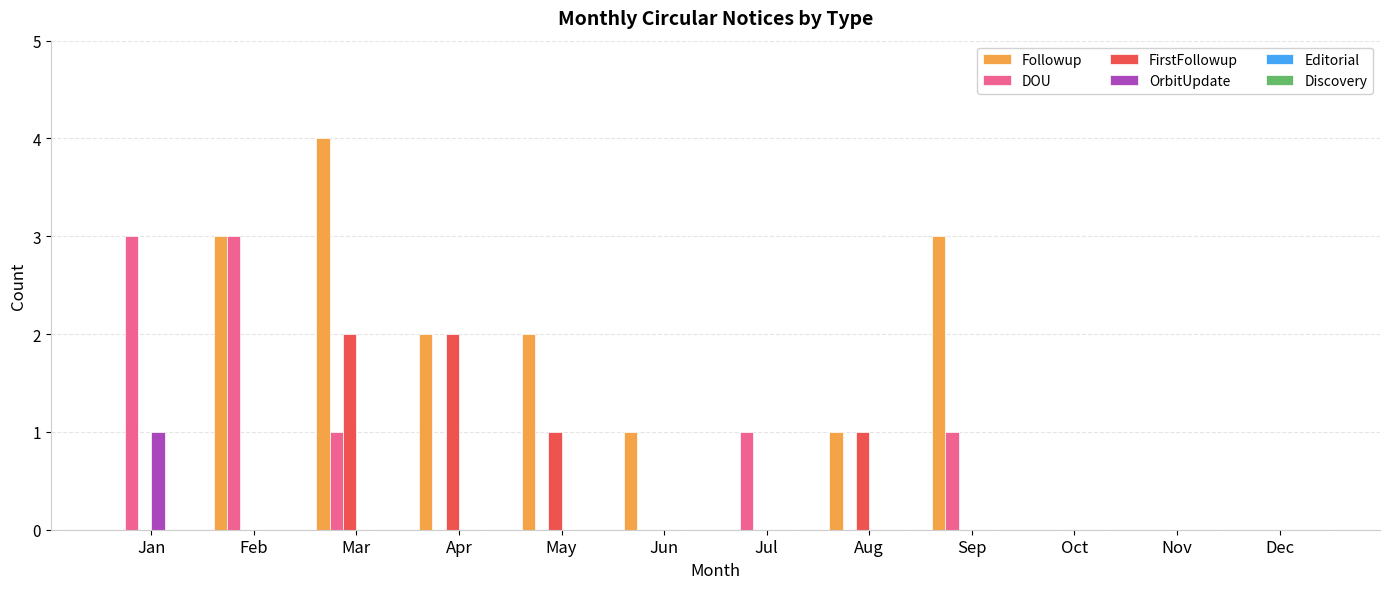

What is the sum of all DOU values?

9